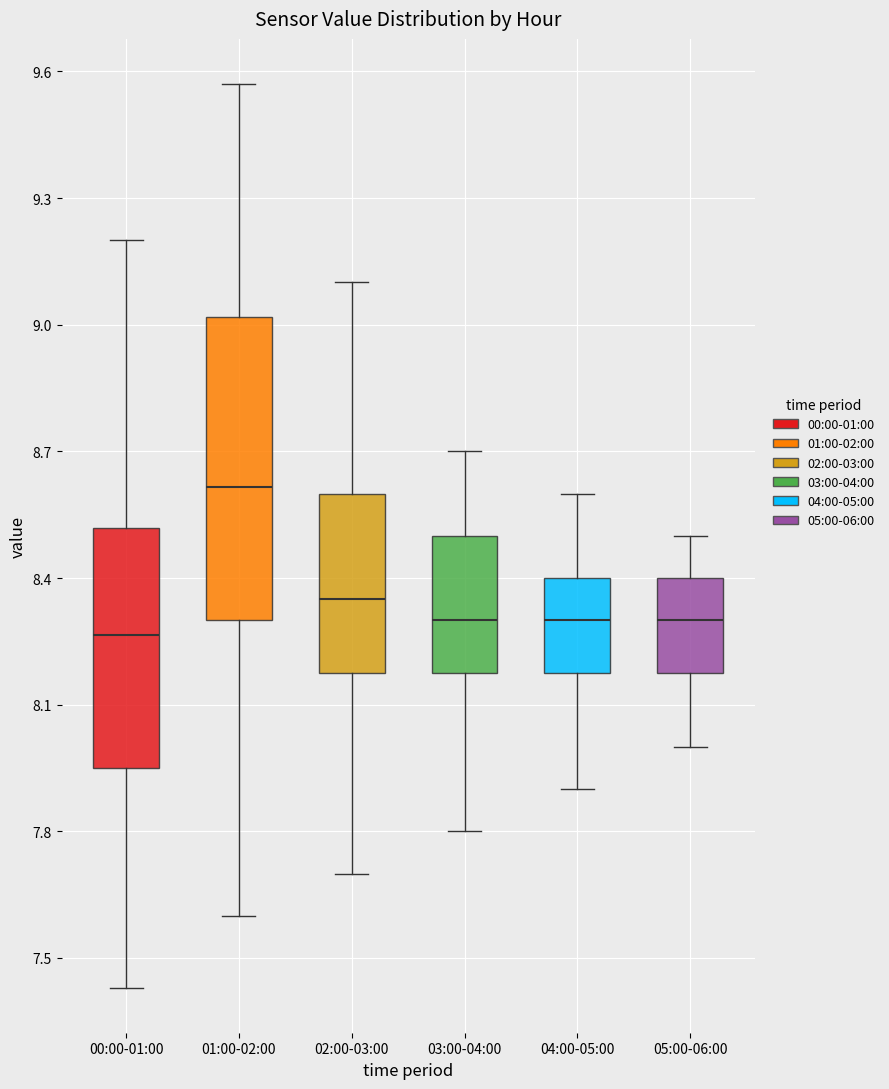

Comparing the boxes themselves (not the whiskers), which one is the tallest?

01:00-02:00